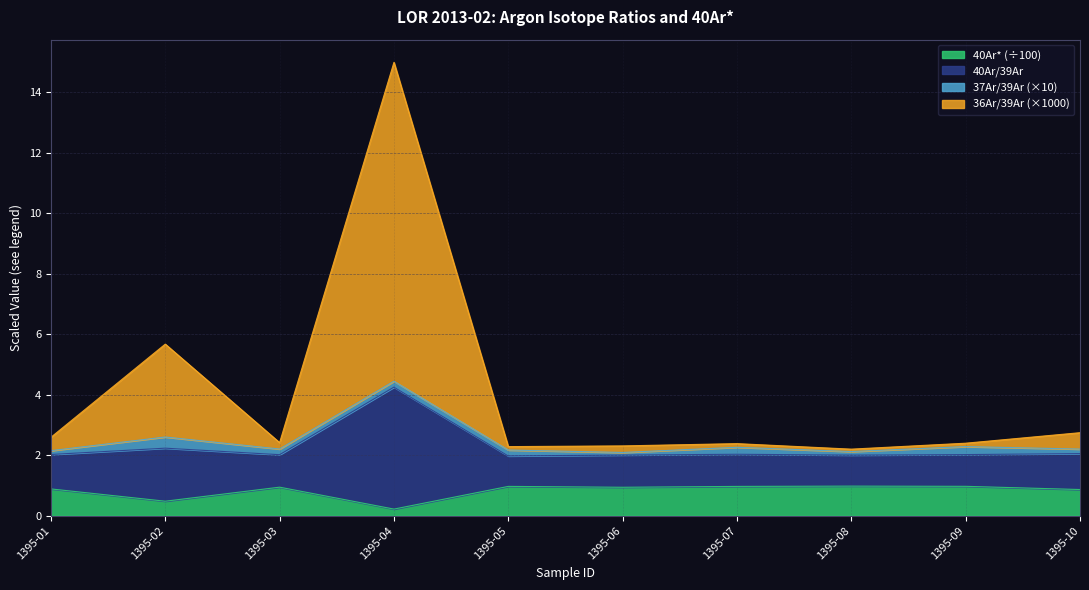

True or false: 36Ar/39Ar and 40Ar/39Ar intersect in this chart.

False